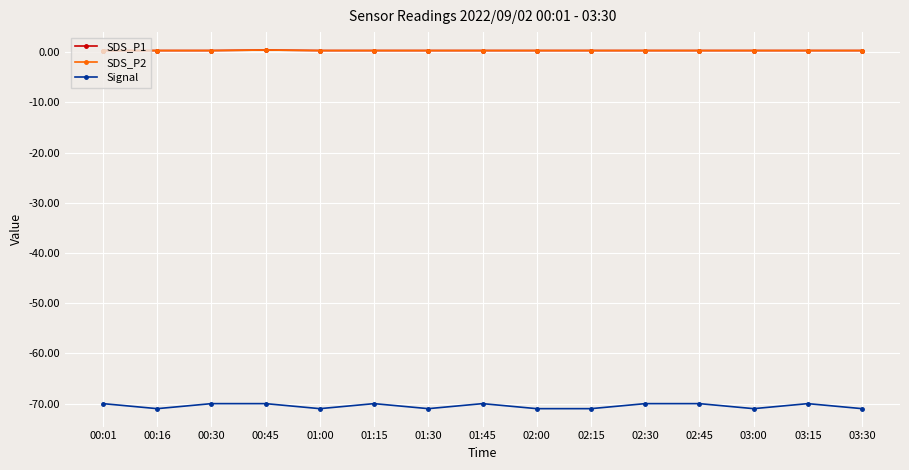

What is the value of the Signal point at the 4th from the left?

-70.0